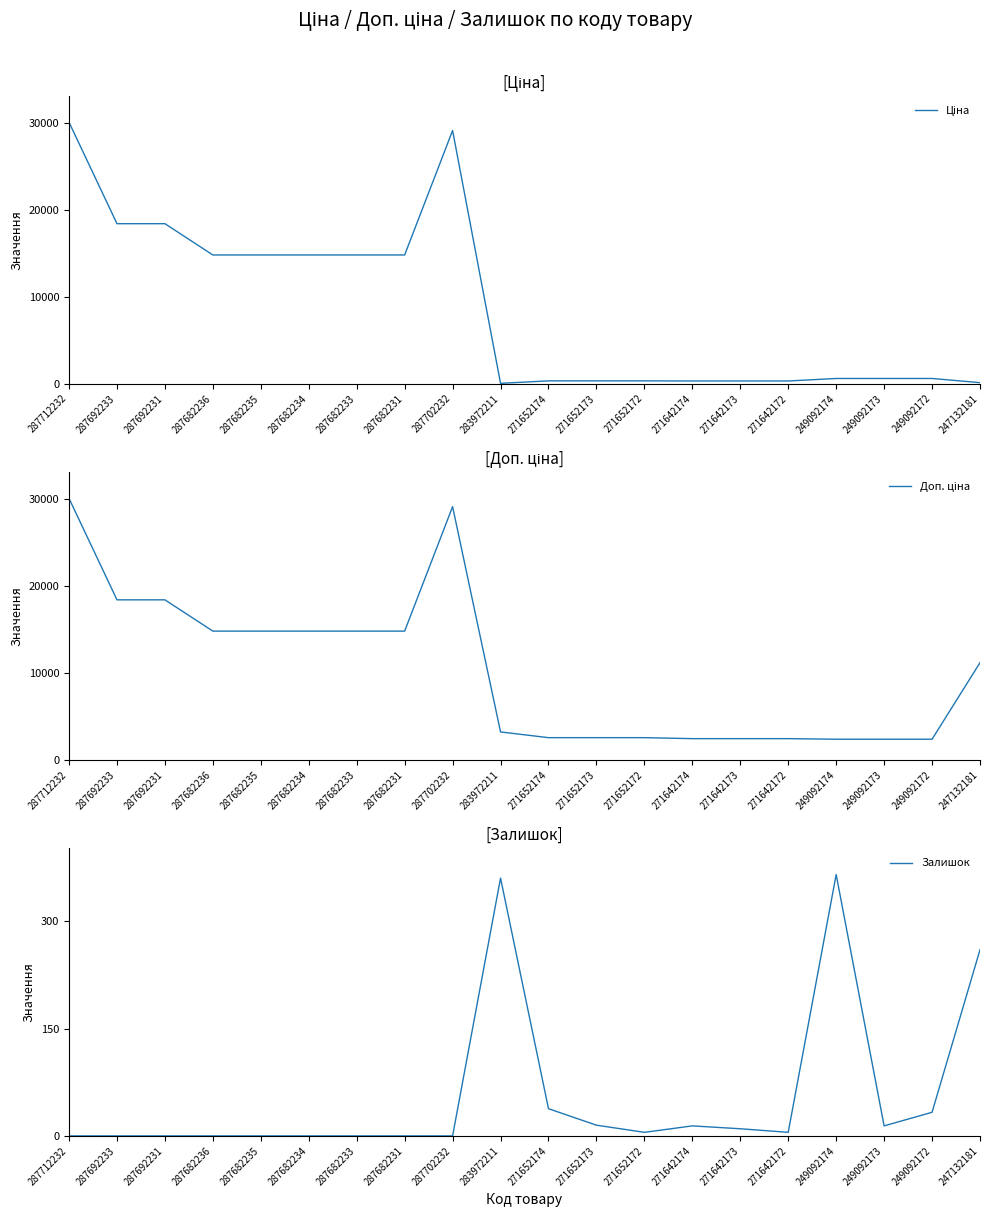

What is the spread (max minus min) of values at 249092172?

2333.5